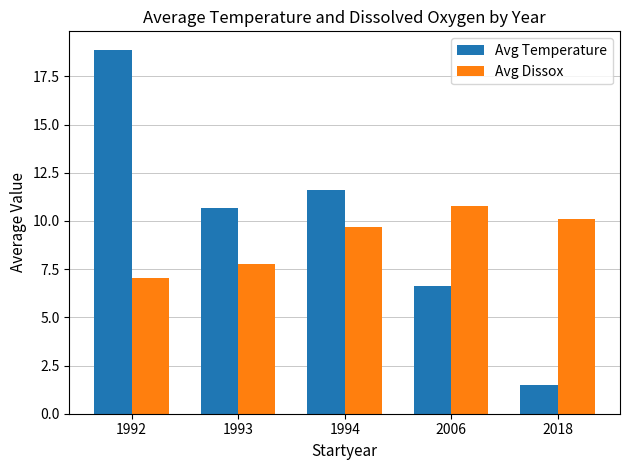

Reading right to left, what are all the values shown in this chart?

Avg Temperature: 1.5	6.6	11.6	10.7	18.9
Avg Dissox: 10.1	10.8	9.7	7.8	7.0